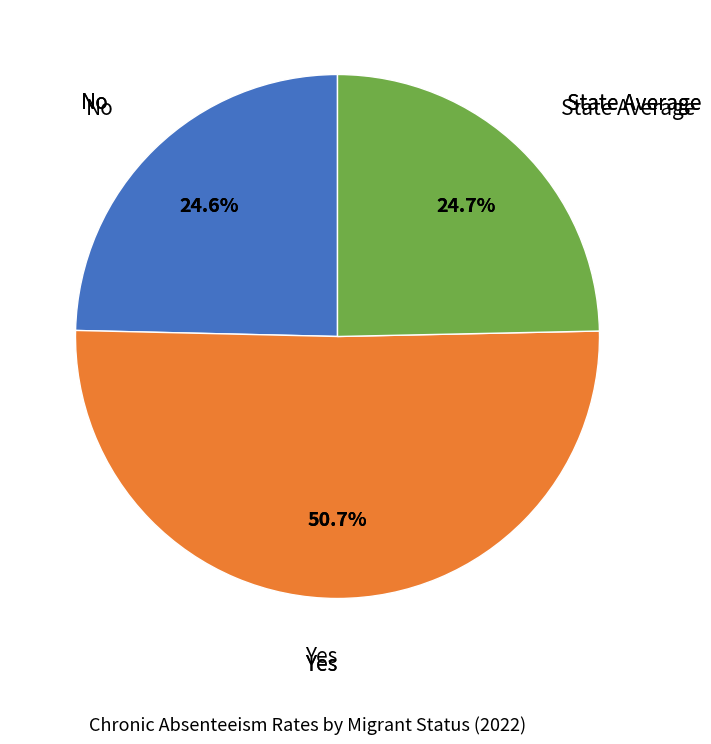

Is there any slice that represents more than half of the pie?

Yes